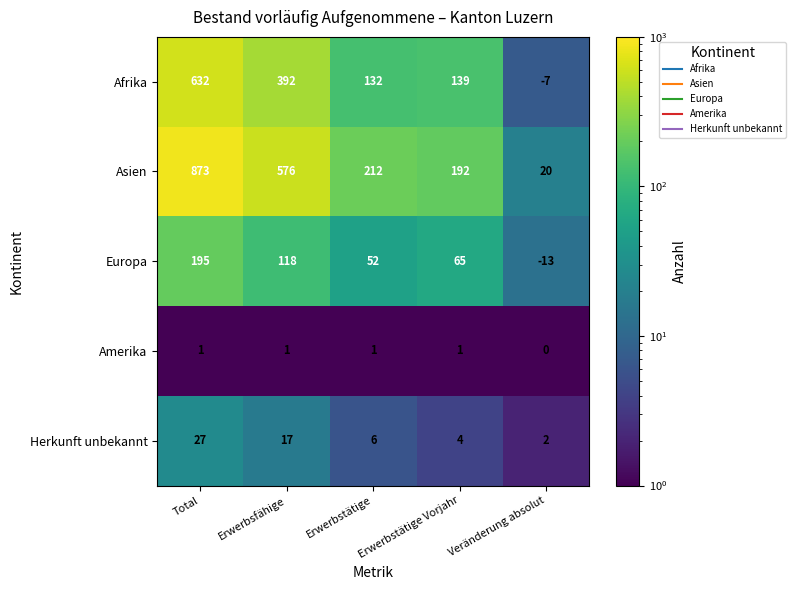

Between Erwerbsfähige and Erwerbstätige, which series saw the biggest shift?

Asien